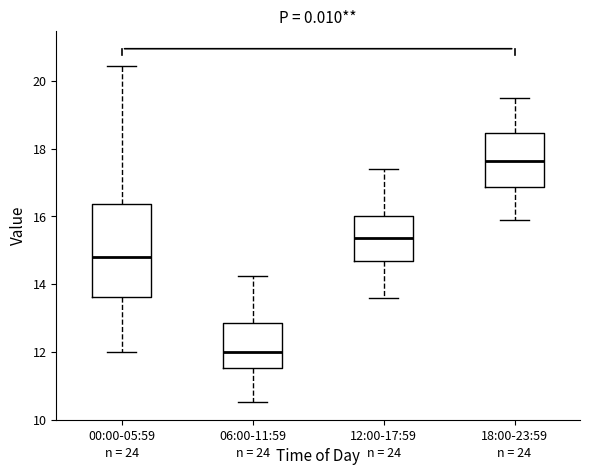

Which box's median line is the highest?

18:00-23:59